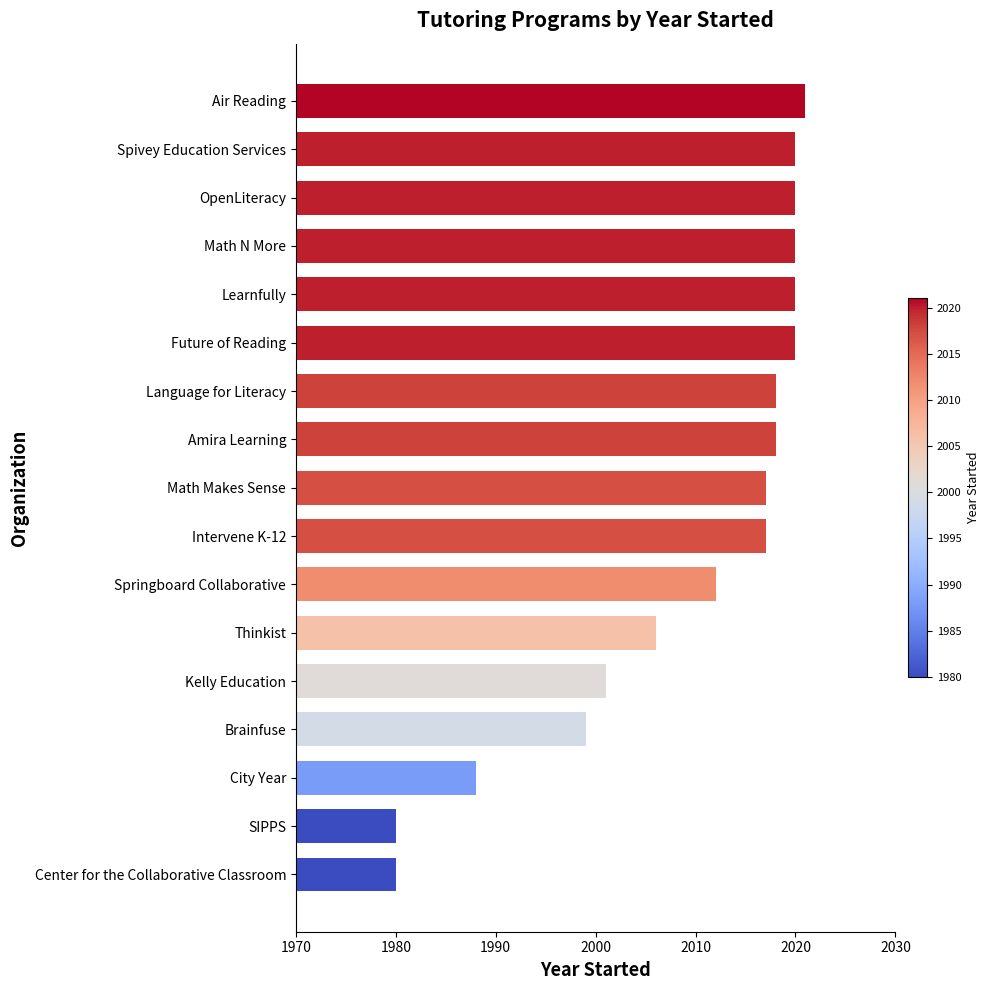

Between Kelly Education and Thinkist, which is larger?

Thinkist